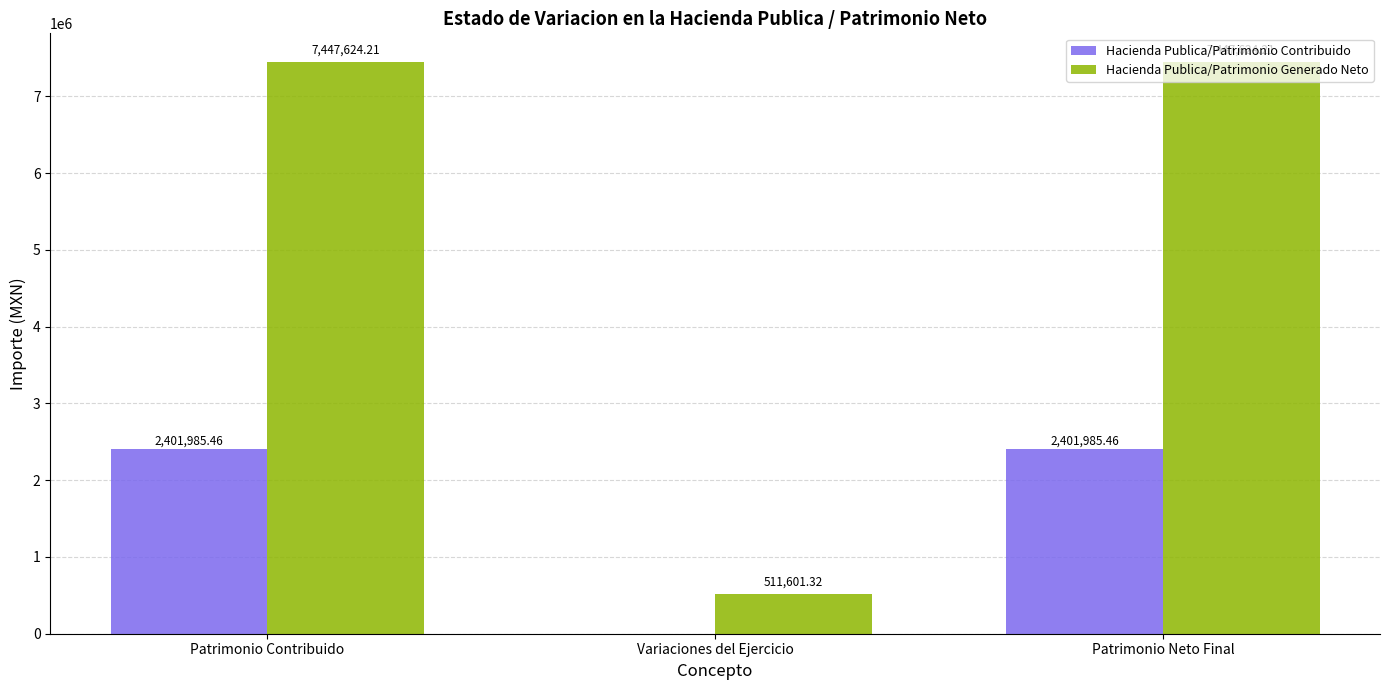

How many positive values does the Hacienda Publica/Patrimonio Contribuido series have?

2